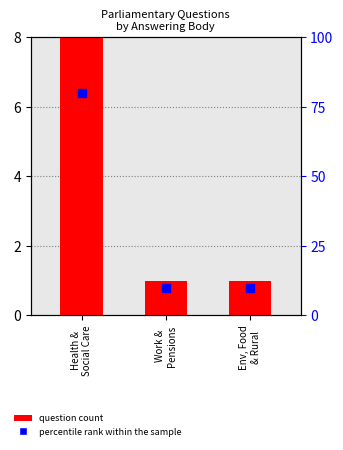

Which series has the largest Y range (max minus min)?

percentile rank within the sample